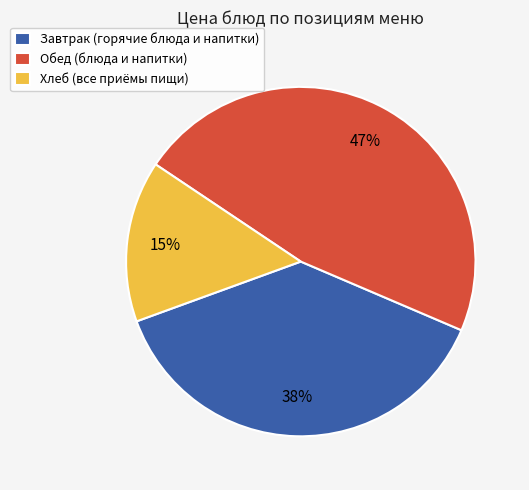

Is the sum of Хлеб (все приёмы пищи) and Обед (блюда и напитки) greater than half?

Yes